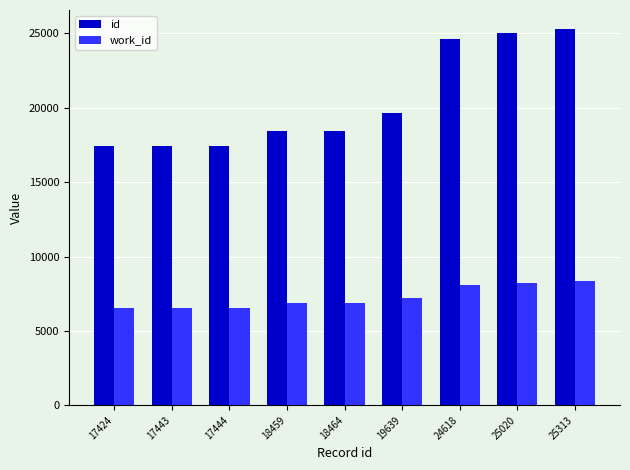

How many data points in id are less than 18464?

4